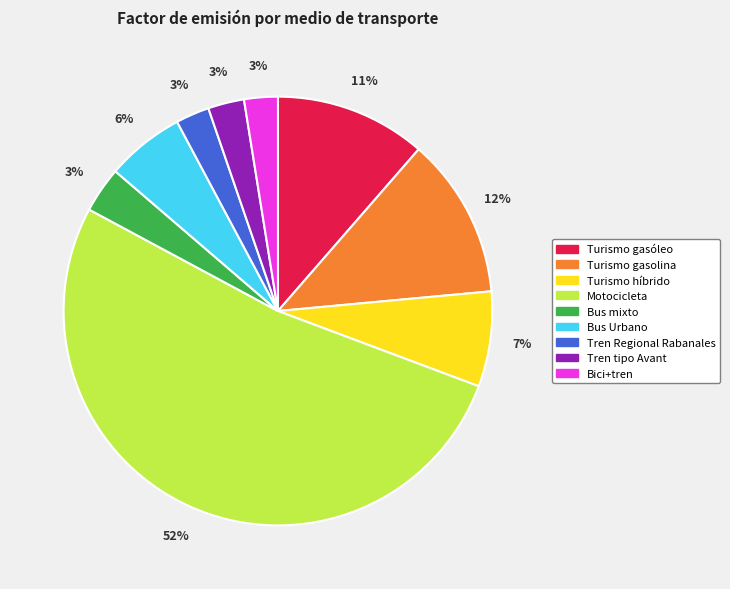

What percentage is the Motocicleta slice, to the nearest percent?

52%